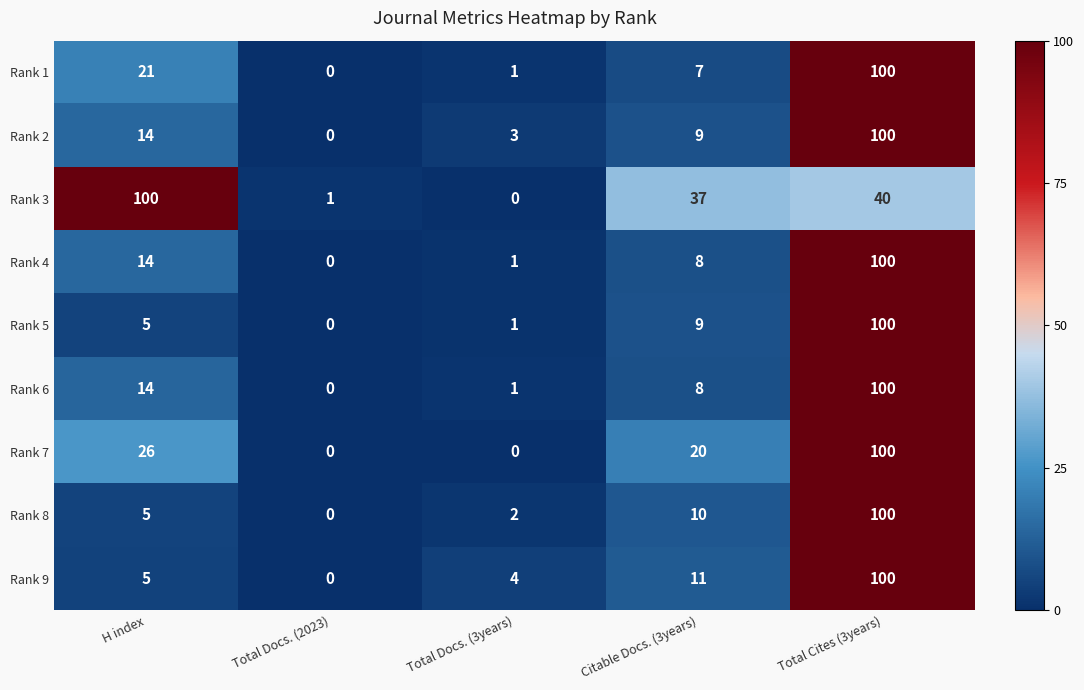

Rank the categories by Rank 1 value from highest to lowest.

Total Cites (3years), H index, Citable Docs. (3years), Total Docs. (3years), Total Docs. (2023)